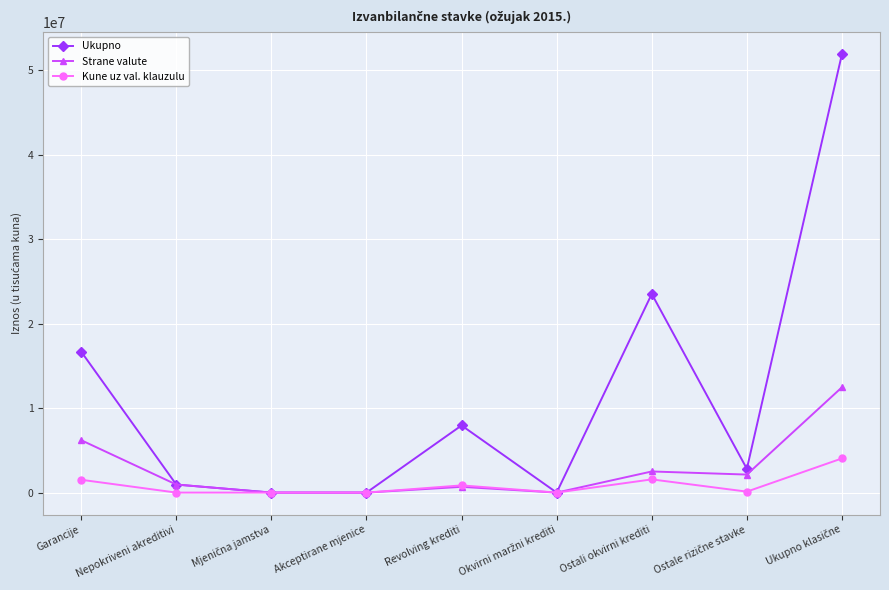

List the series in order of their overall mean, highest first.

Ukupno, Strane valute, Kune uz val. klauzulu